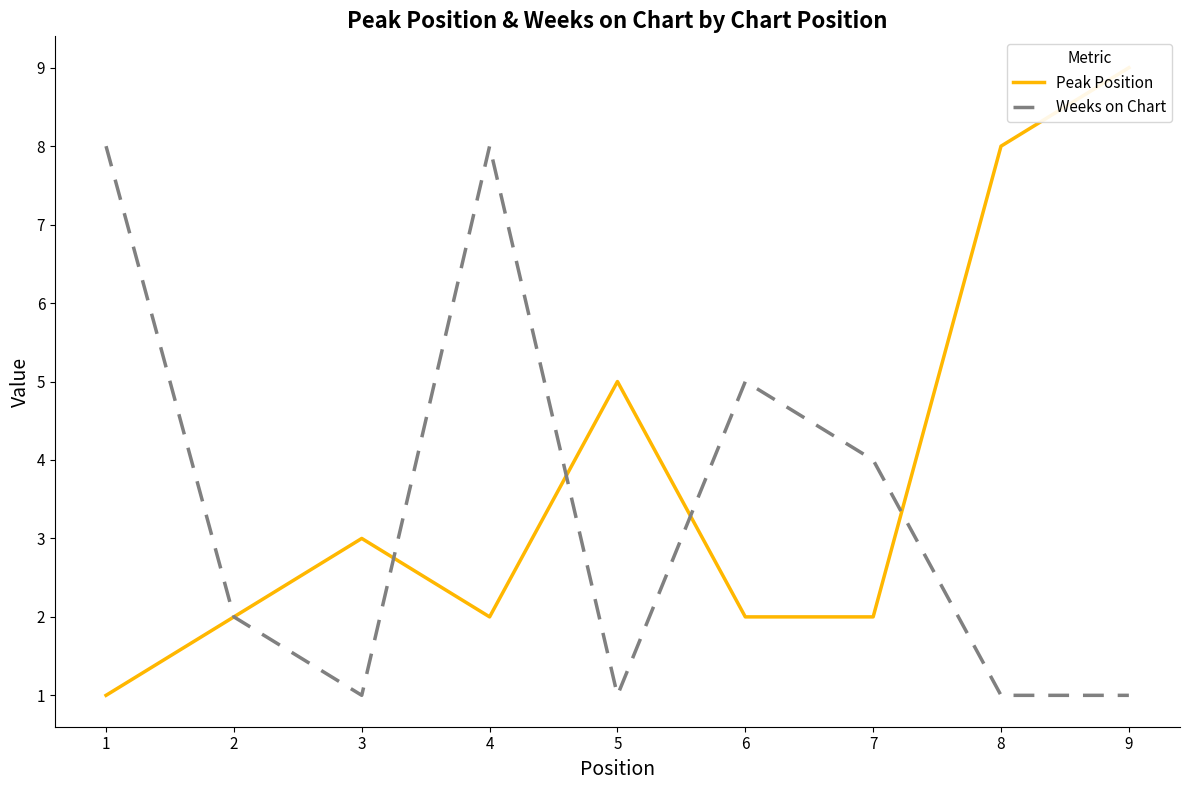

How many intersections are there between Weeks on Chart and Peak Position?

4